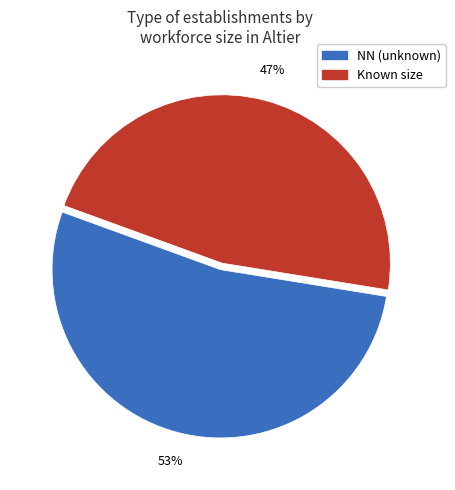

Do NN (unknown) and Known size together represent more than half of the pie?

Yes